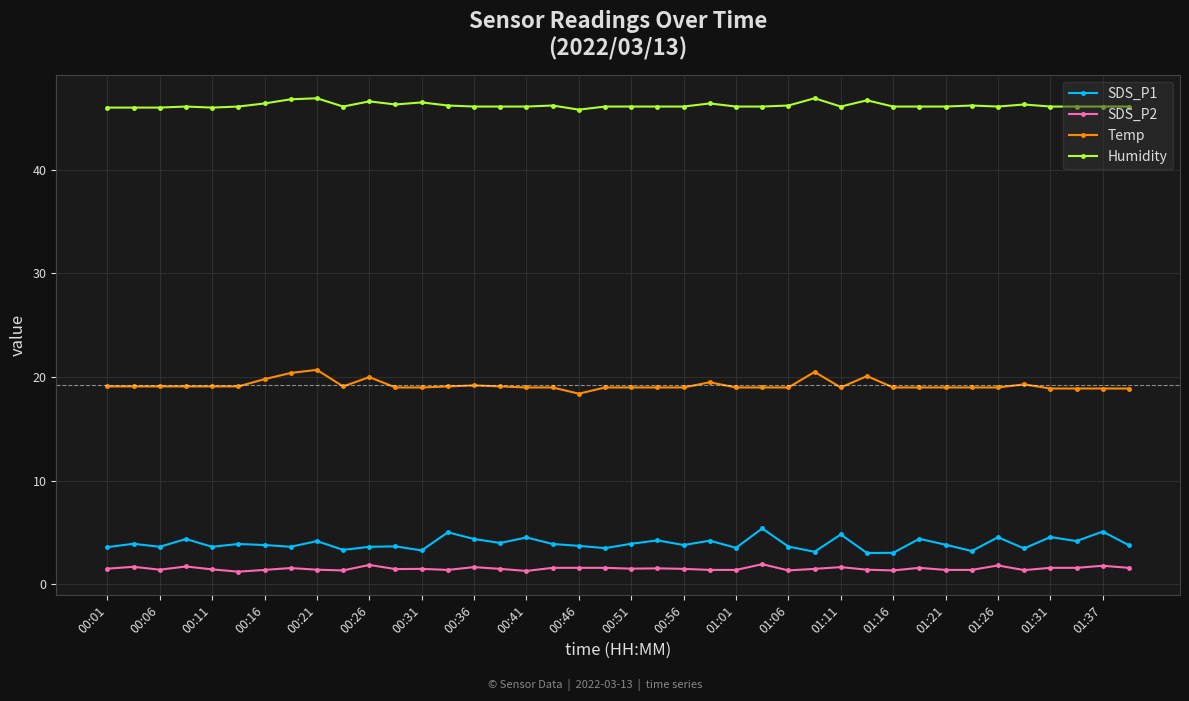

How many series are shown in this chart?

4